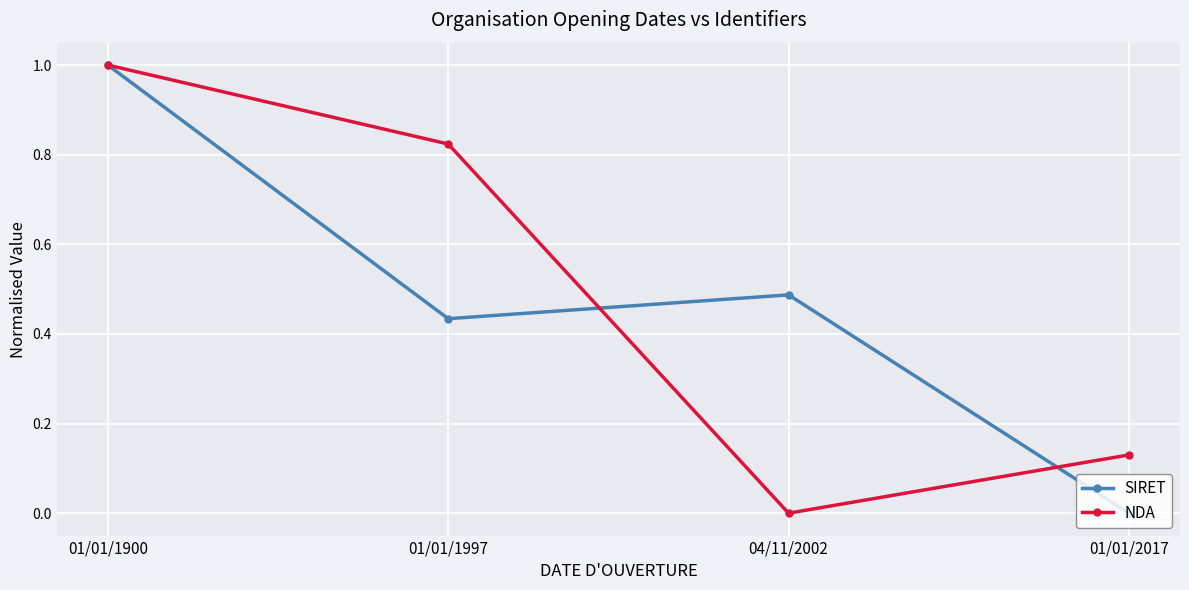

Between 01/01/1900 and 01/01/1997, which series saw the biggest shift?

SIRET